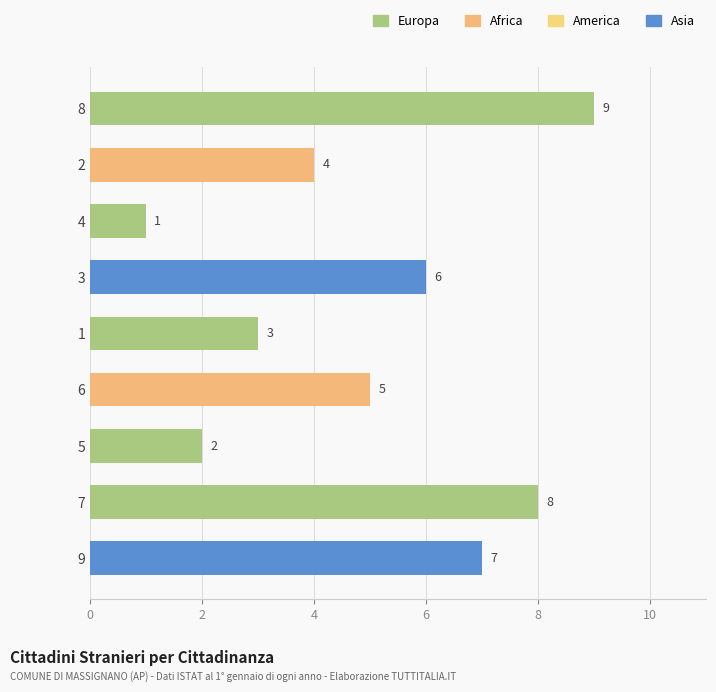

True or false: the data shows 9 at 8.

True